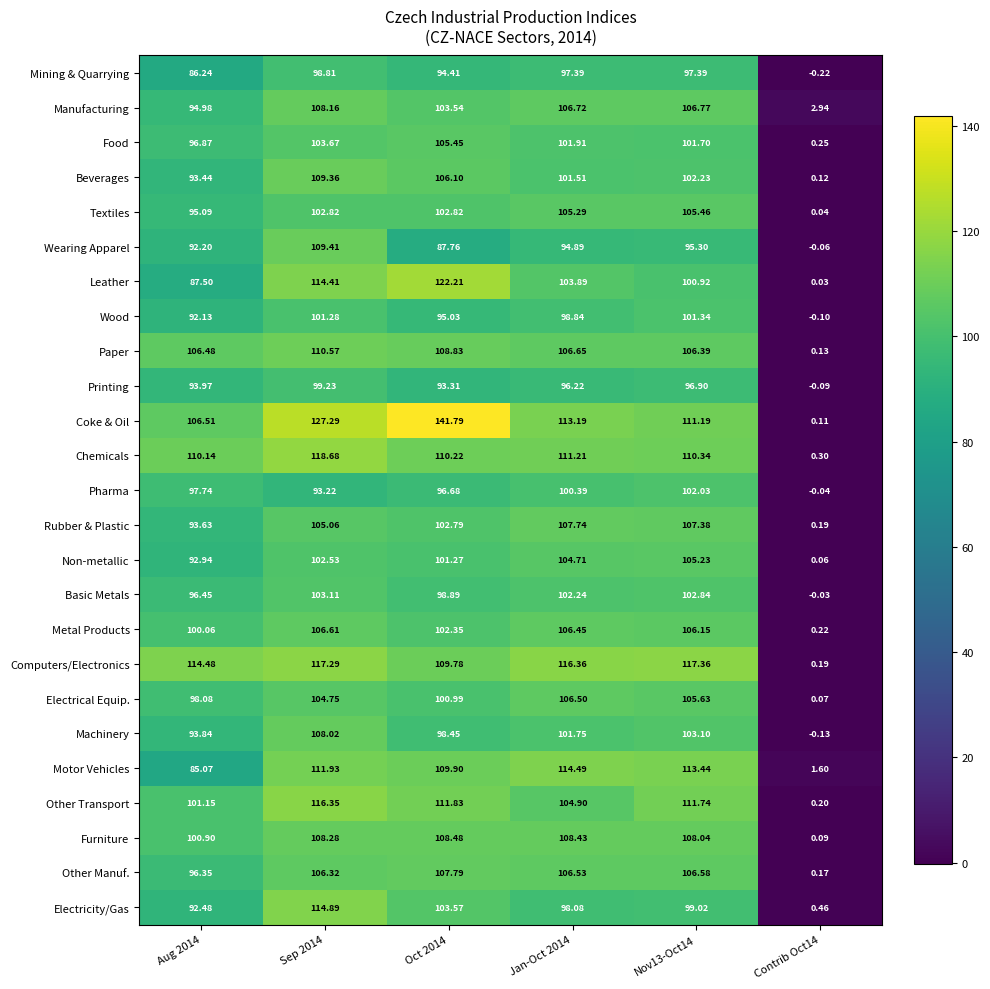

Is the value of Non-metallic at Aug 2014 greater than the value of Pharma at Sep 2014?

No